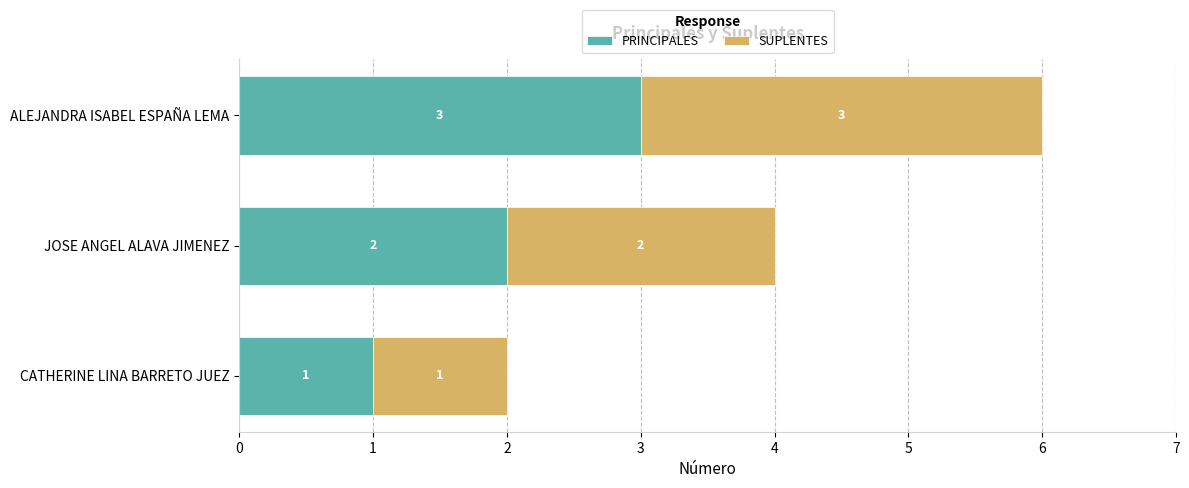

What is the difference between the maximum and minimum values in the PRINCIPALES series?

2